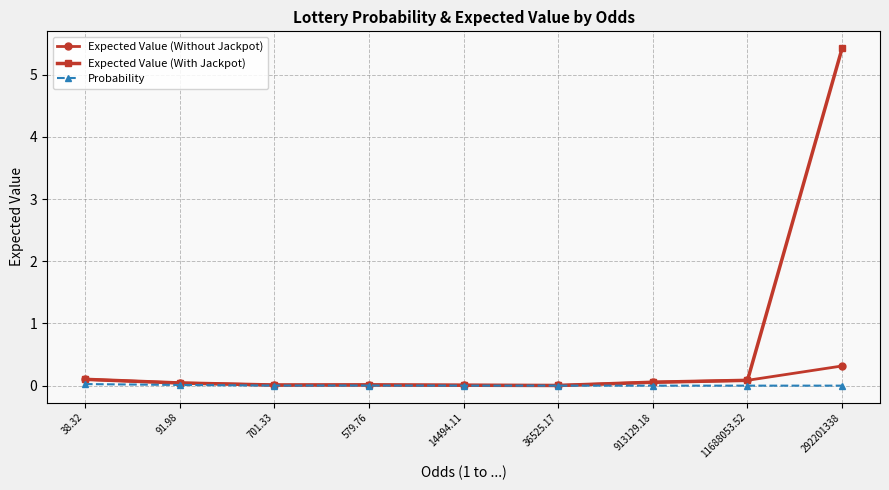

The Expected Value (With Jackpot) series shows 5.4 at 292201338. True or false?

True